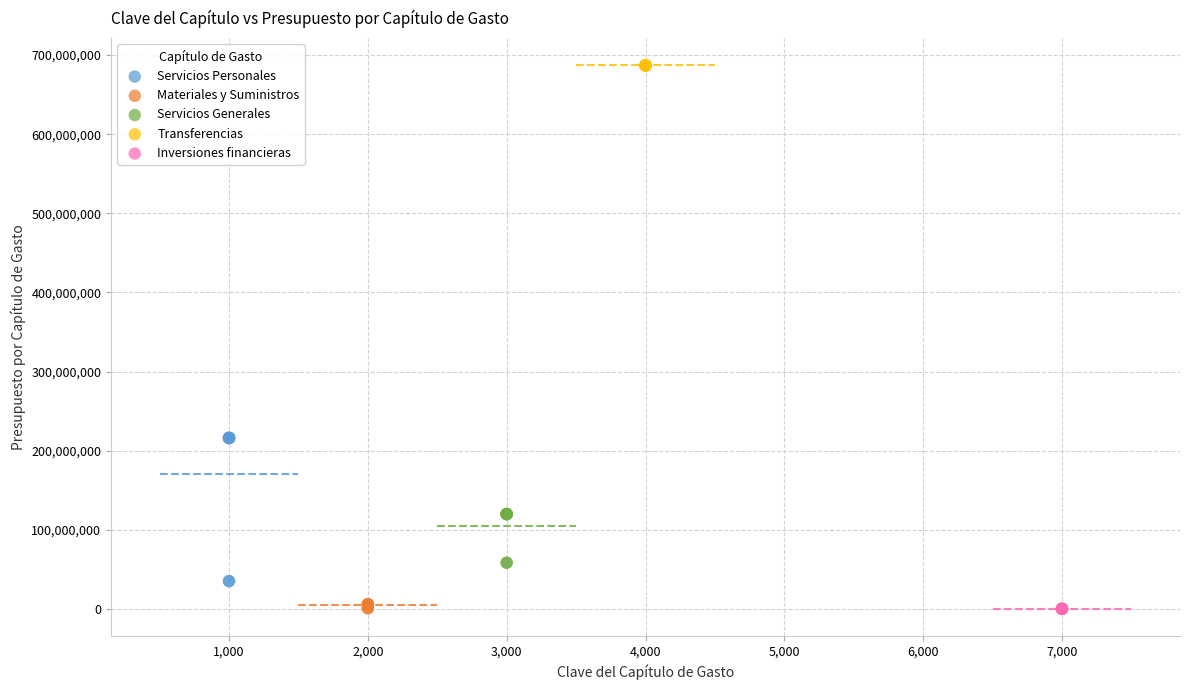

Which series contains the highest Y value?

Transferencias